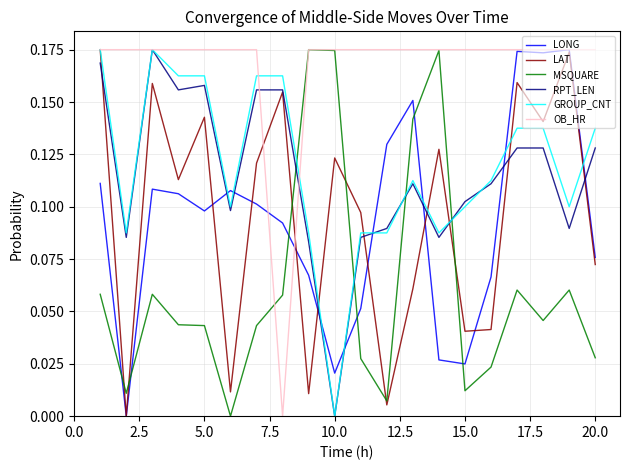

Which series has the largest total across all categories?

OB_HR